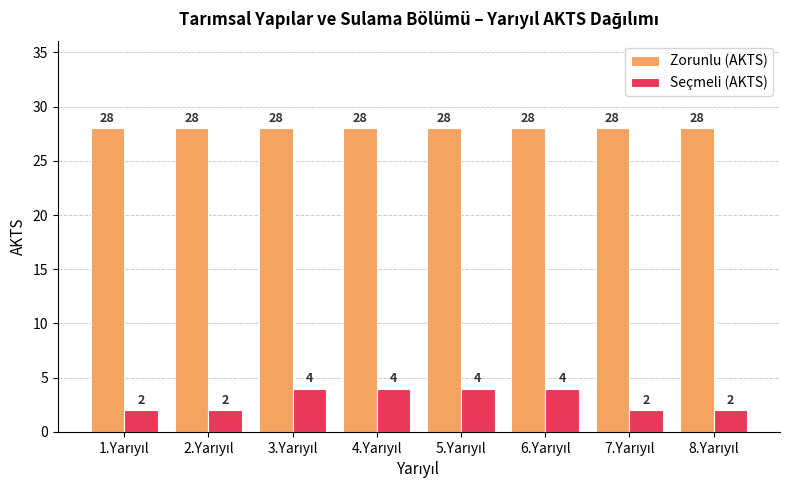

How many series are shown in this chart?

2